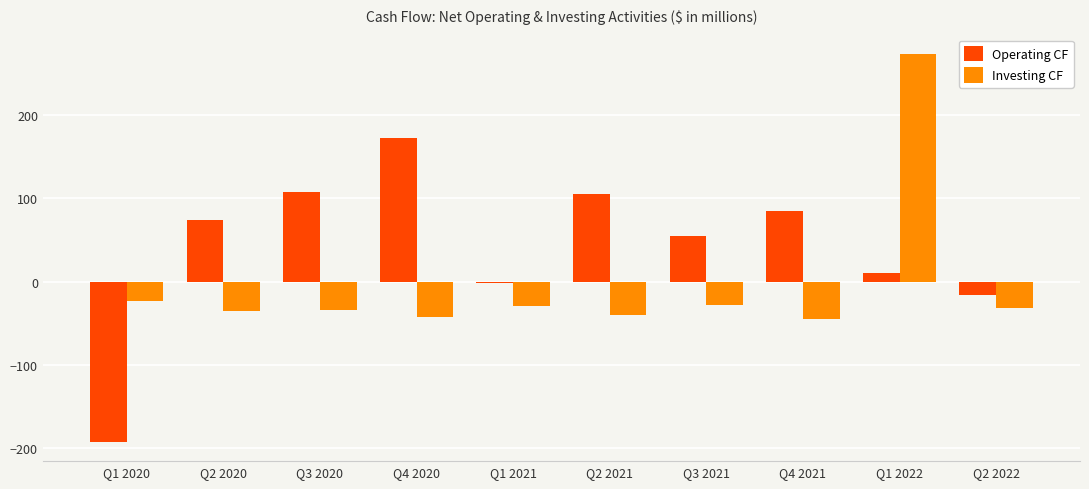

What are all the series names shown in the legend?

Operating CF, Investing CF